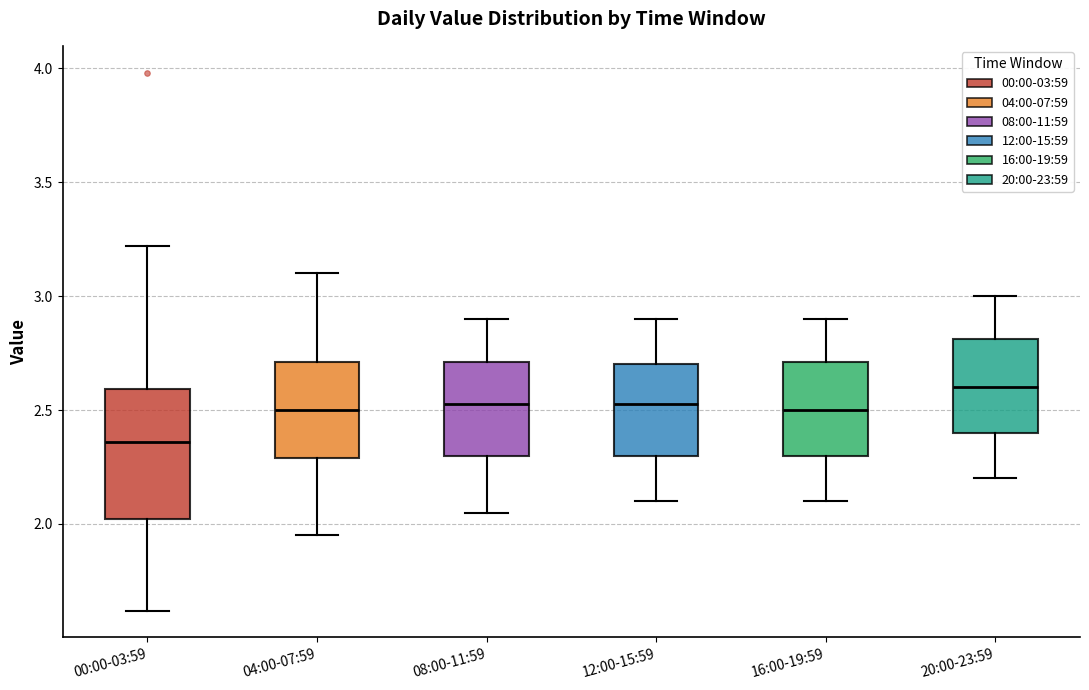

Comparing the boxes themselves (not the whiskers), which one is the tallest?

00:00-03:59